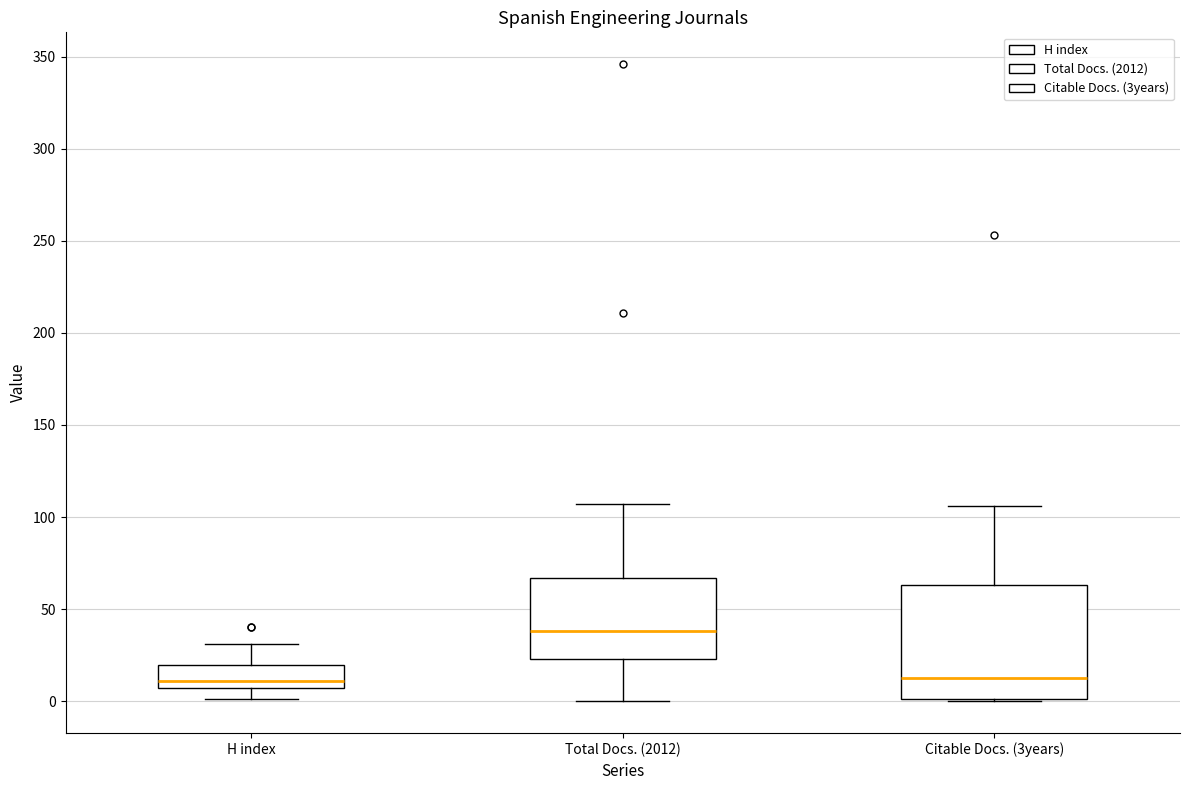

Which box has the highest median line?

Total Docs. (2012)